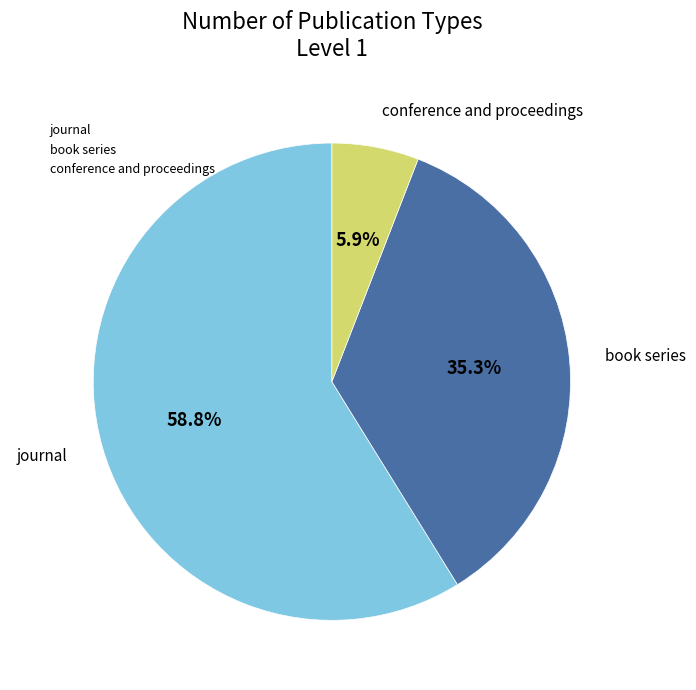

The journal slice represents 72% of the pie. True or false?

False